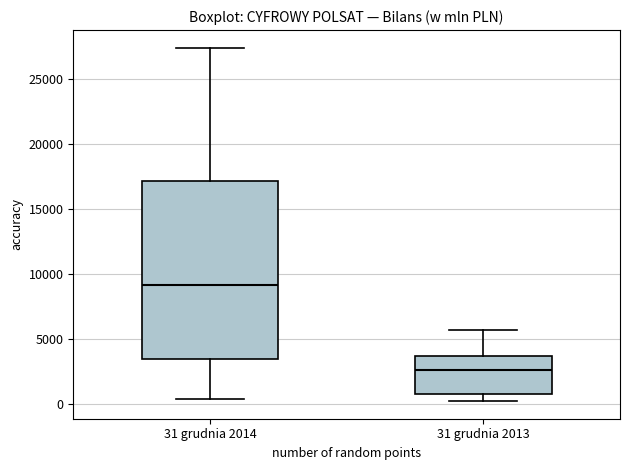

Comparing the boxes themselves (not the whiskers), which one is the tallest?

31 grudnia 2014